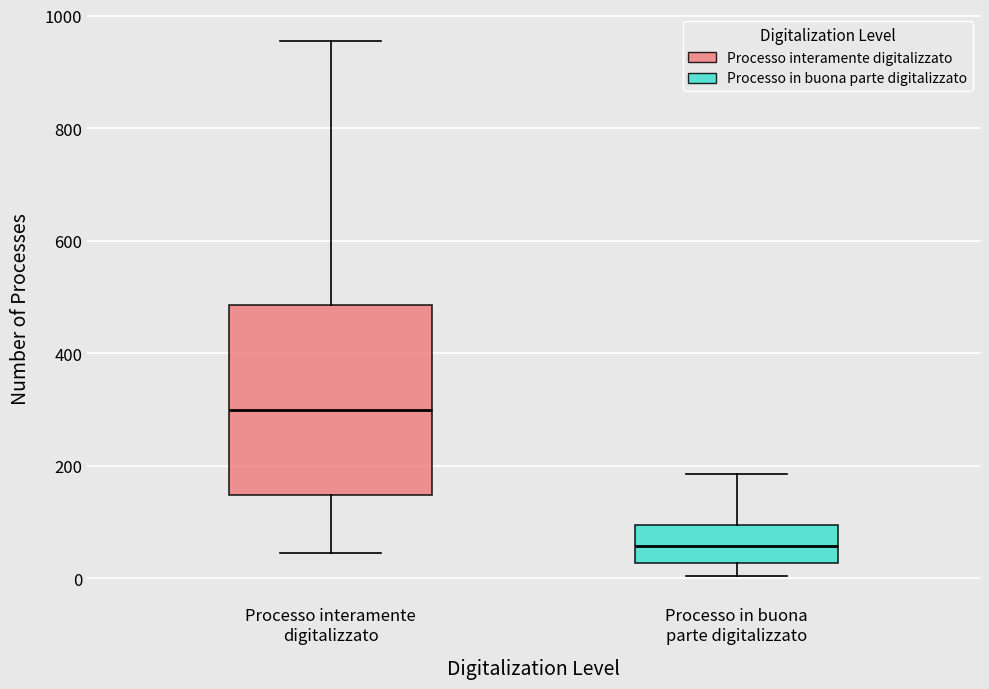

Where is the upper edge of the box for Processo interamente digitalizzato on the y-axis? The values are not printed on the chart, so give them approximately, as read against the axis.

480